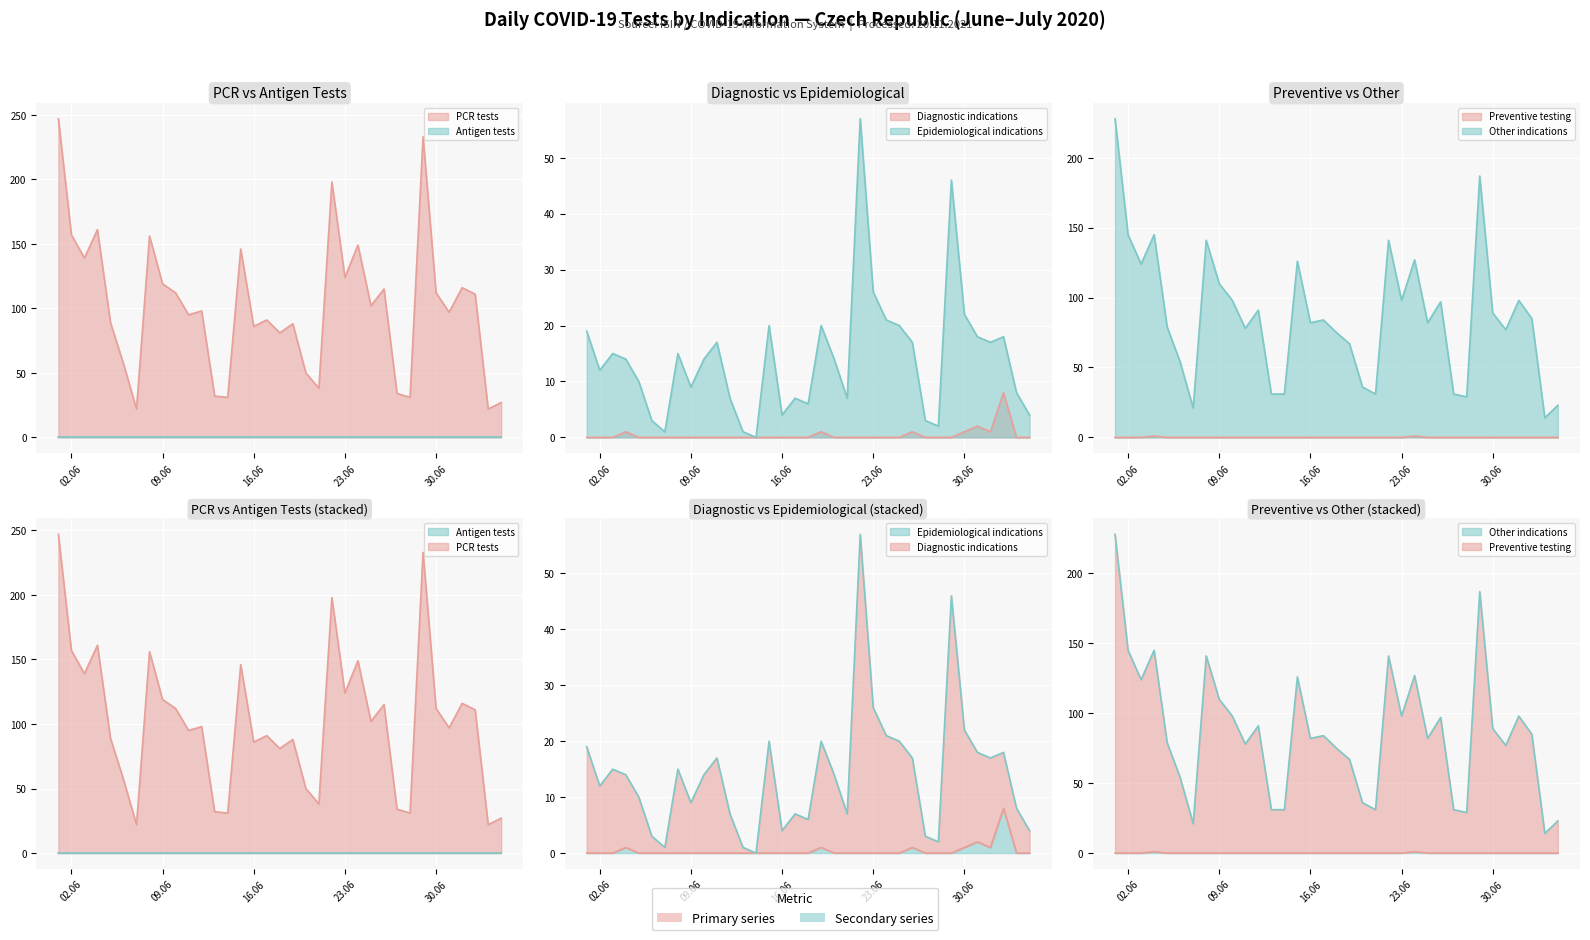

At which category is the sum across all series the highest?

01.06.2020